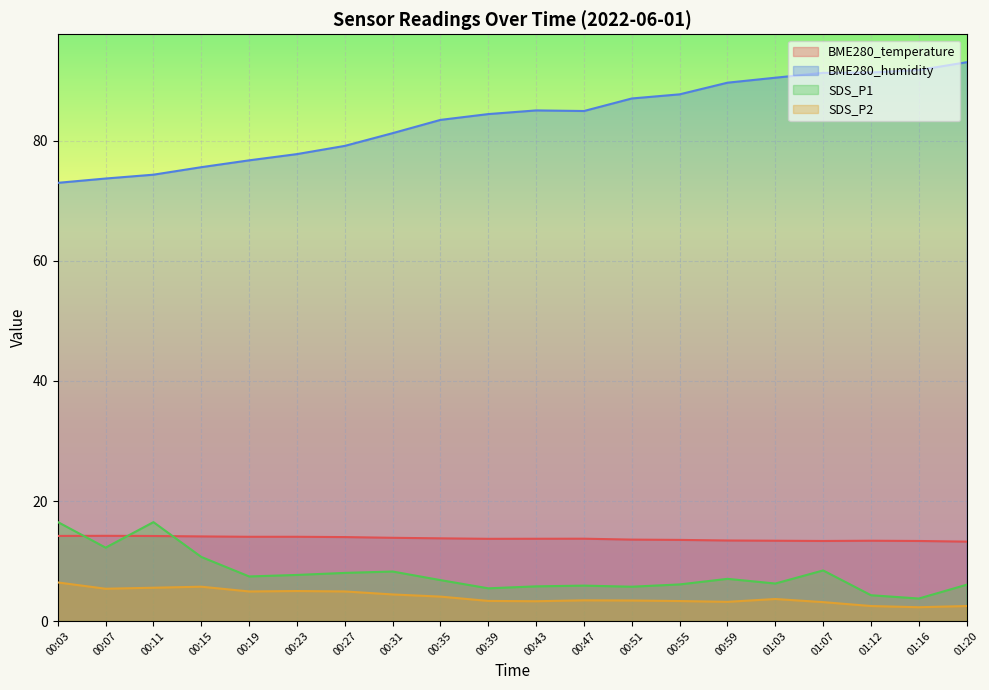

Where is SDS_P2 nearest to the value 4?

00:35